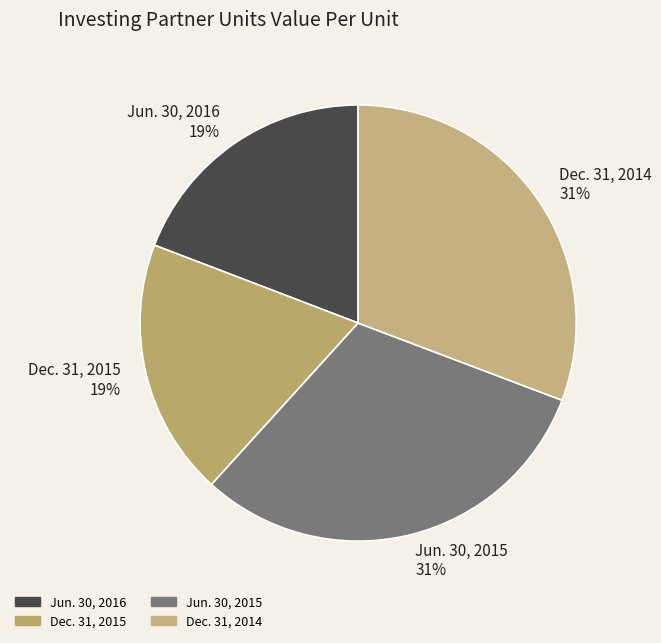

To the nearest percent, what is the difference between the Dec. 31, 2014 and Dec. 31, 2015 slice percentages?

12%